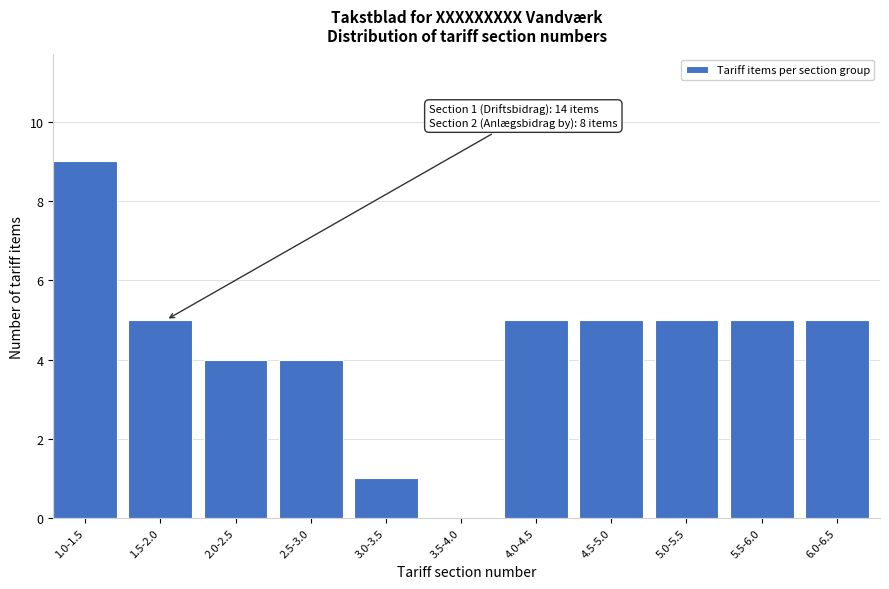

Reading right to left, extract all data points from this chart.

6.0-6.5=5	5.5-6.0=5	5.0-5.5=5	4.5-5.0=5	4.0-4.5=5	3.5-4.0=0	3.0-3.5=1	2.5-3.0=4	2.0-2.5=4	1.5-2.0=5	1.0-1.5=9